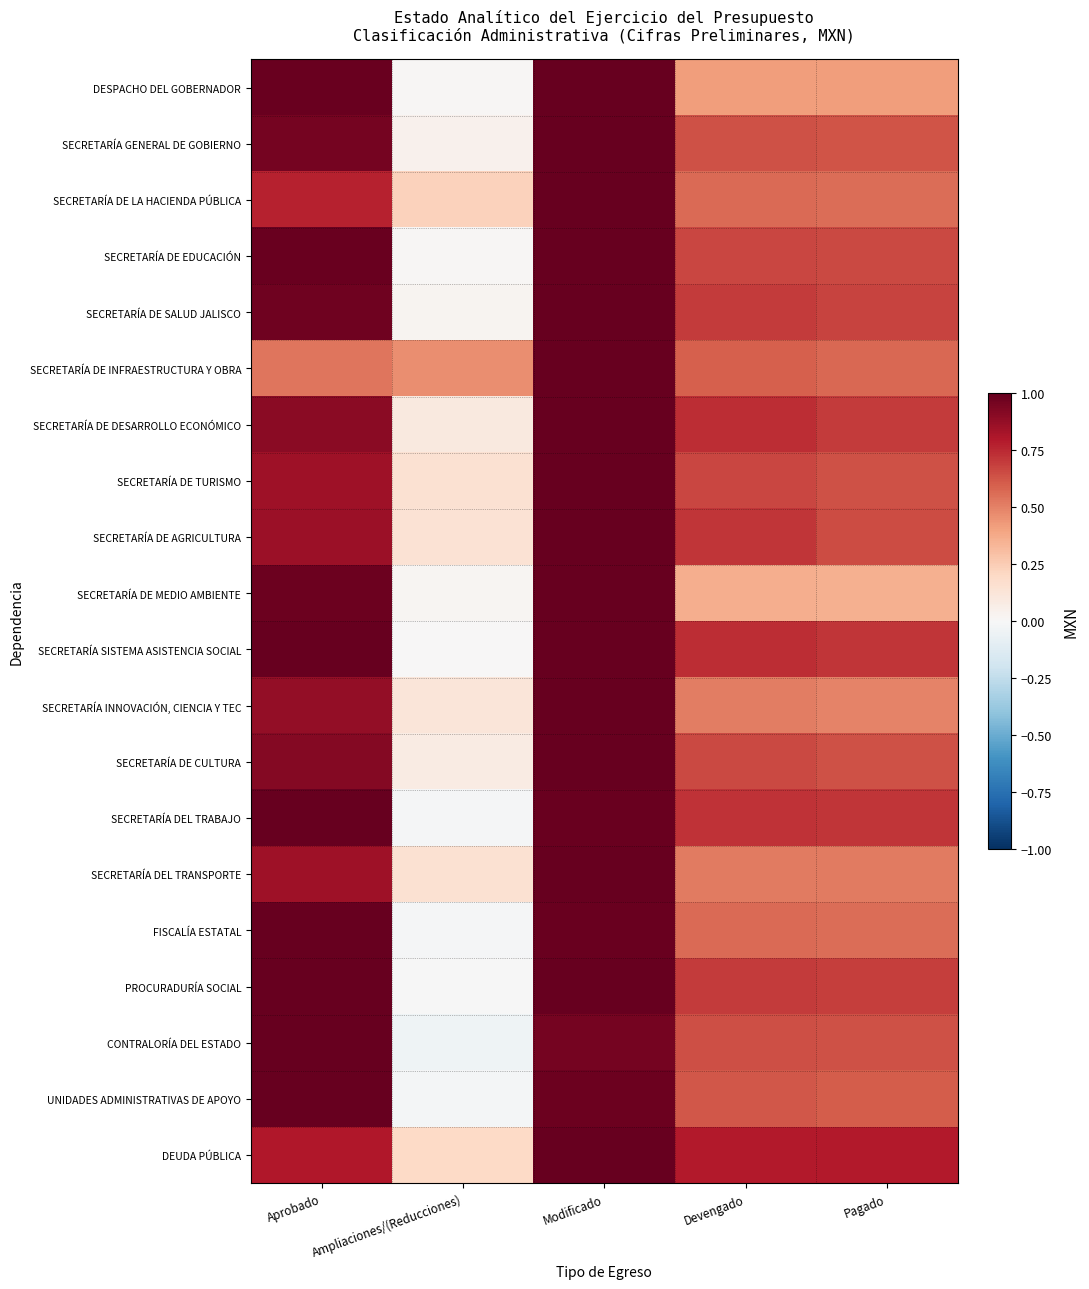

Reading right to left, what are all the values shown in this chart?

DESPACHO DEL GOBERNADOR: Pagado=0.4	Devengado=0.4	Modificado=1.0	Ampliaciones/(Reducciones)=0.0	Aprobado=1.0
SECRETARÍA GENERAL DE GOBIERNO: Pagado=0.6	Devengado=0.6	Modificado=1.0	Ampliaciones/(Reducciones)=0.0	Aprobado=1.0
SECRETARÍA DE LA HACIENDA PÚBLICA: Pagado=0.6	Devengado=0.6	Modificado=1.0	Ampliaciones/(Reducciones)=0.2	Aprobado=0.8
SECRETARÍA DE EDUCACIÓN: Pagado=0.7	Devengado=0.7	Modificado=1.0	Ampliaciones/(Reducciones)=0.0	Aprobado=1.0
SECRETARÍA DE SALUD JALISCO: Pagado=0.7	Devengado=0.7	Modificado=1.0	Ampliaciones/(Reducciones)=0.0	Aprobado=1.0
SECRETARÍA DE INFRAESTRUCTURA Y OBRA: Pagado=0.6	Devengado=0.6	Modificado=1.0	Ampliaciones/(Reducciones)=0.5	Aprobado=0.5
SECRETARÍA DE DESARROLLO ECONÓMICO: Pagado=0.7	Devengado=0.7	Modificado=1.0	Ampliaciones/(Reducciones)=0.1	Aprobado=0.9
SECRETARÍA DE TURISMO: Pagado=0.6	Devengado=0.7	Modificado=1.0	Ampliaciones/(Reducciones)=0.2	Aprobado=0.8
SECRETARÍA DE AGRICULTURA: Pagado=0.7	Devengado=0.7	Modificado=1.0	Ampliaciones/(Reducciones)=0.1	Aprobado=0.9
SECRETARÍA DE MEDIO AMBIENTE: Pagado=0.4	Devengado=0.4	Modificado=1.0	Ampliaciones/(Reducciones)=0.0	Aprobado=1.0
SECRETARÍA SISTEMA ASISTENCIA SOCIAL: Pagado=0.7	Devengado=0.7	Modificado=1.0	Ampliaciones/(Reducciones)=0.0	Aprobado=1.0
SECRETARÍA INNOVACIÓN, CIENCIA Y TEC: Pagado=0.5	Devengado=0.5	Modificado=1.0	Ampliaciones/(Reducciones)=0.1	Aprobado=0.9
SECRETARÍA DE CULTURA: Pagado=0.6	Devengado=0.7	Modificado=1.0	Ampliaciones/(Reducciones)=0.1	Aprobado=0.9
SECRETARÍA DEL TRABAJO: Pagado=0.7	Devengado=0.7	Modificado=1.0	Ampliaciones/(Reducciones)=-0.0	Aprobado=1.0
SECRETARÍA DEL TRANSPORTE: Pagado=0.5	Devengado=0.5	Modificado=1.0	Ampliaciones/(Reducciones)=0.2	Aprobado=0.8
FISCALÍA ESTATAL: Pagado=0.6	Devengado=0.6	Modificado=1.0	Ampliaciones/(Reducciones)=-0.0	Aprobado=1.0
PROCURADURÍA SOCIAL: Pagado=0.7	Devengado=0.7	Modificado=1.0	Ampliaciones/(Reducciones)=-0.0	Aprobado=1.0
CONTRALORÍA DEL ESTADO: Pagado=0.6	Devengado=0.6	Modificado=1.0	Ampliaciones/(Reducciones)=-0.0	Aprobado=1.0
UNIDADES ADMINISTRATIVAS DE APOYO: Pagado=0.6	Devengado=0.6	Modificado=1.0	Ampliaciones/(Reducciones)=-0.0	Aprobado=1.0
DEUDA PÚBLICA: Pagado=0.8	Devengado=0.8	Modificado=1.0	Ampliaciones/(Reducciones)=0.2	Aprobado=0.8